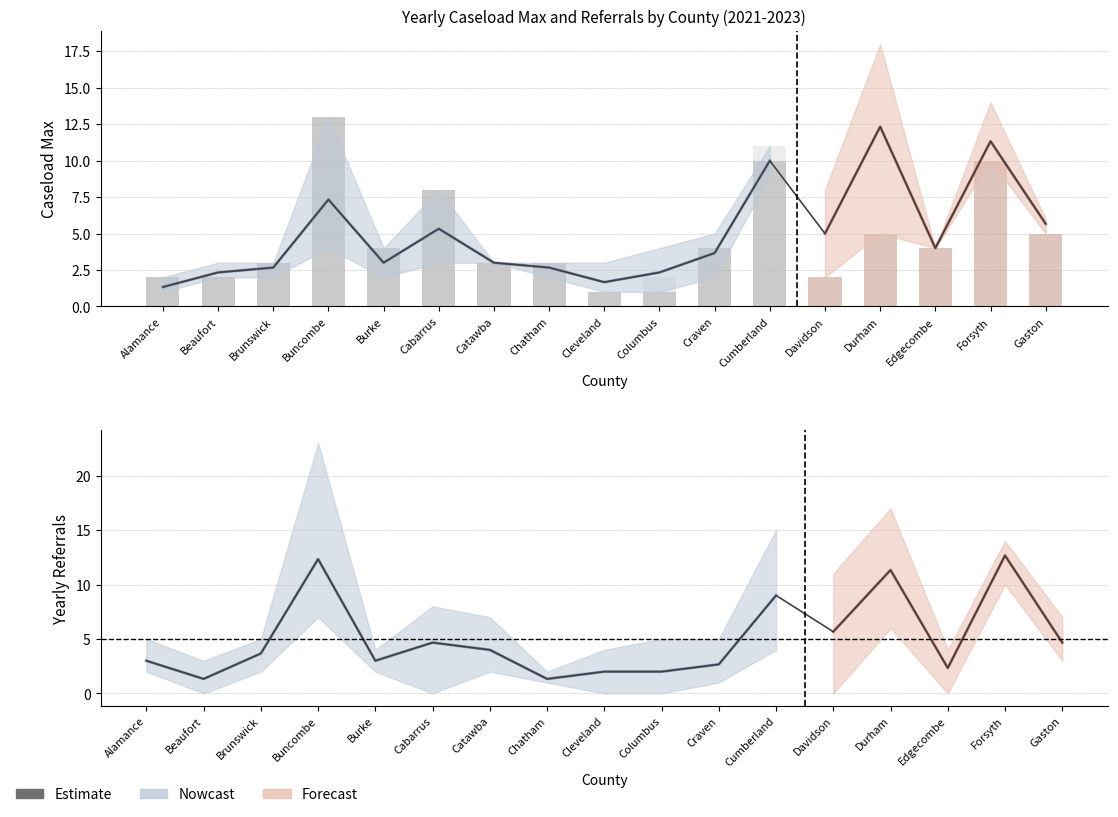

List the labels in order of value, largest first.

Forsyth, Buncombe, Durham, Cumberland, Davidson, Cabarrus, Gaston, Catawba, Brunswick, Alamance, Burke, Craven, Edgecombe, Cleveland, Columbus, Beaufort, Chatham